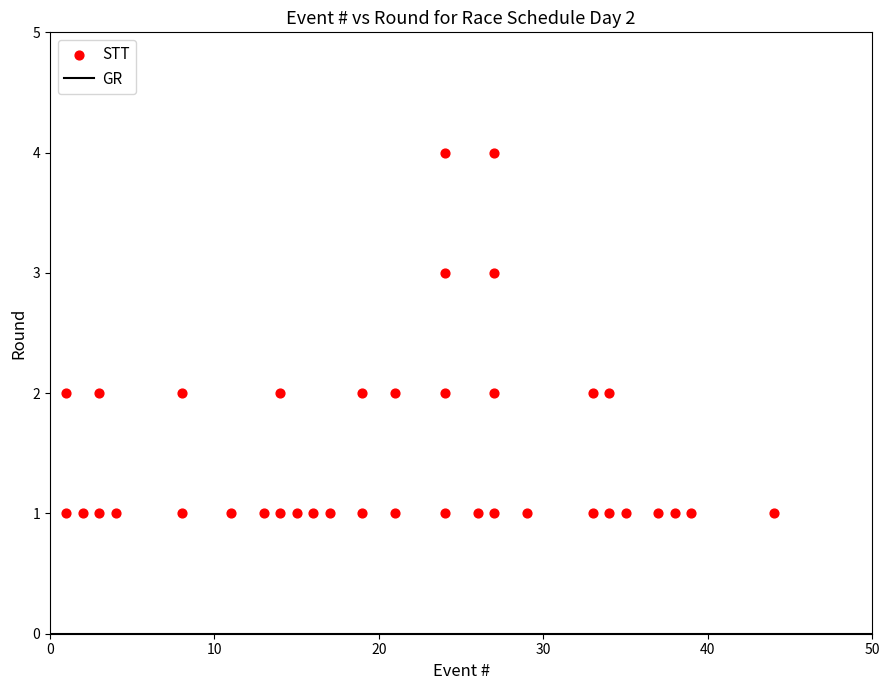

What is the range of X values (max minus min)?

43